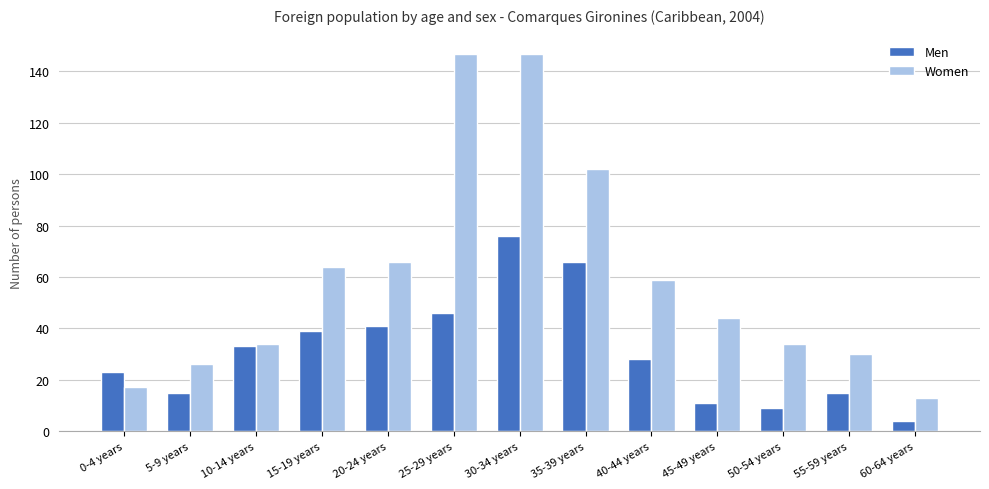

Is it true that Women equals 10 at 50-54 years?

False